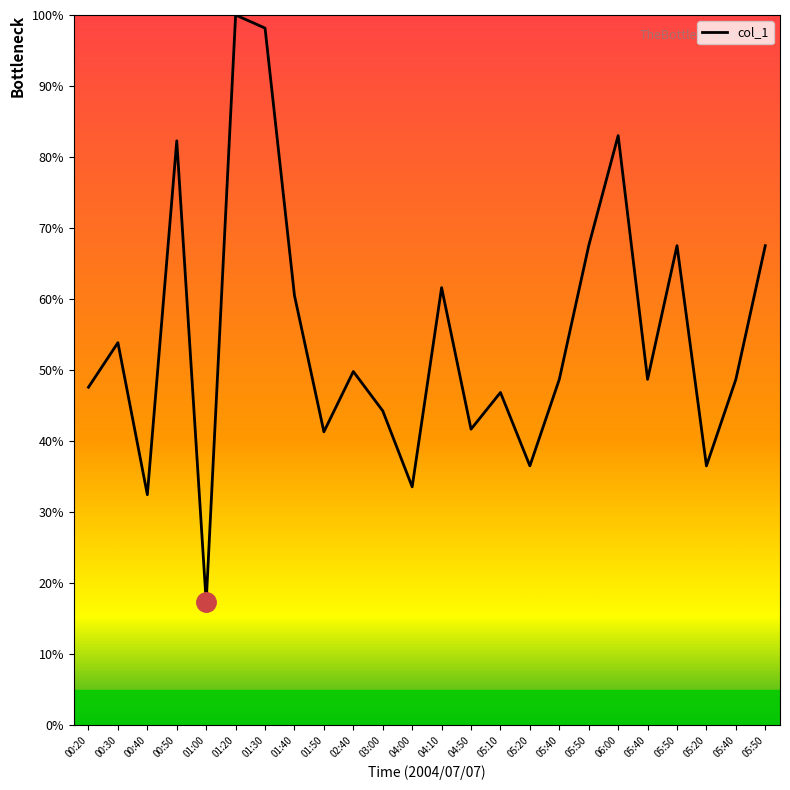

Is this an area chart (filled region under the line)?

Yes